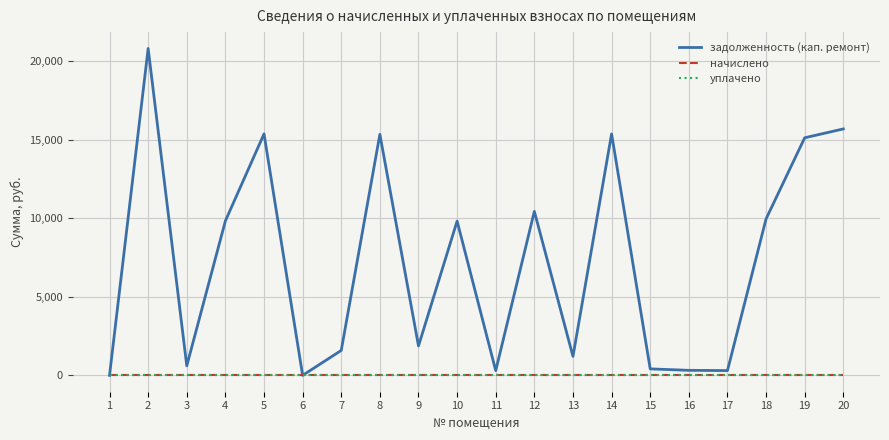

Does the chart display data point markers on the line(s)?

No